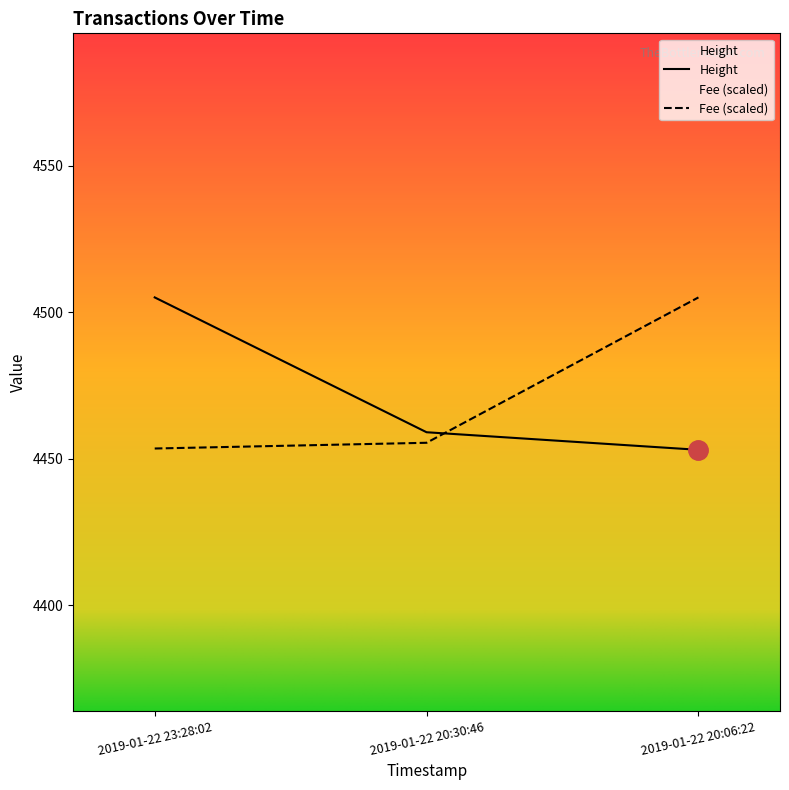

What value does the Fee series have at 2019-01-22 23:28:02?

4453.5